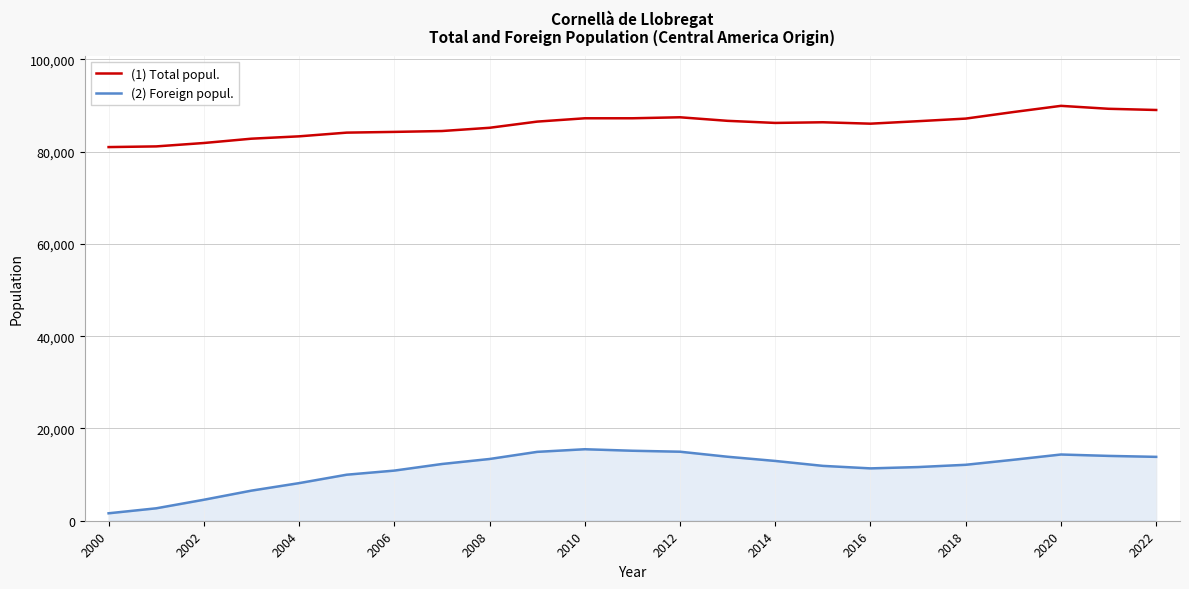

True or false: (1) Total popul. and (2) Foreign popul. intersect in this chart.

False